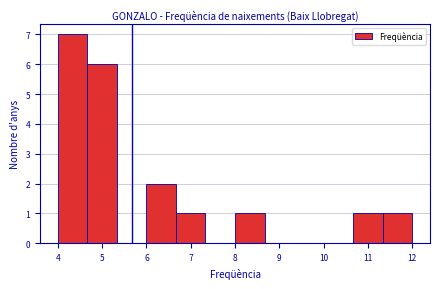

How tall is the bar that spans 4.0 to 4.7 on the x-axis? Neither the bar edges nor the heights are printed on the chart, so give them approximately, as read against the axes.

7